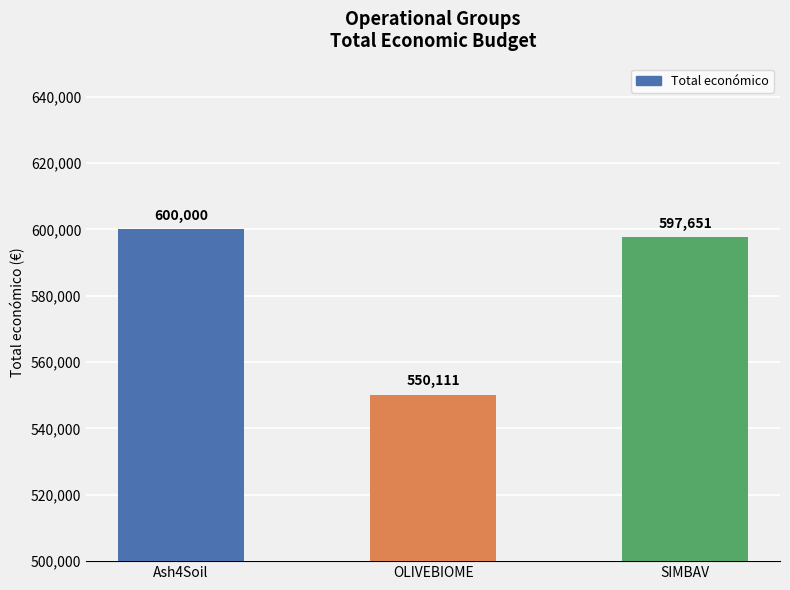

What position from the right is OLIVEBIOME?

2